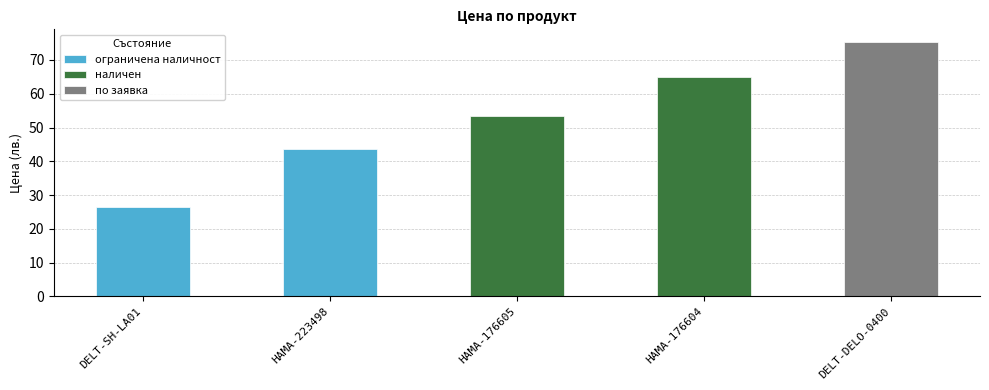

List the labels in order of value, largest first.

DELT-DELO-0400, HAMA-176604, HAMA-176605, HAMA-223498, DELT-SH-LA01